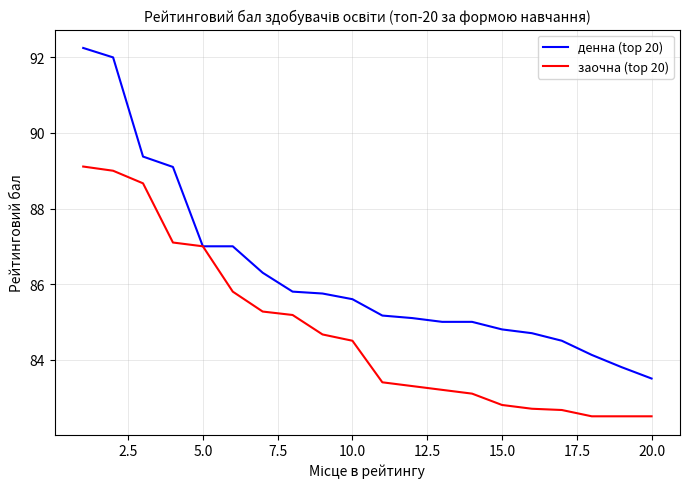

List the series in order of their overall mean, lowest first.

заочна (top 20), денна (top 20)